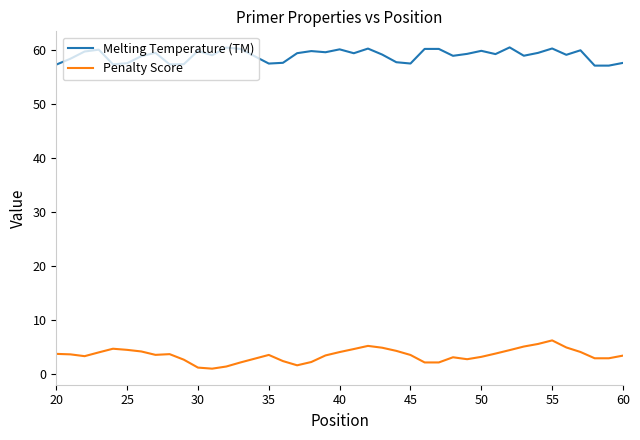

True or false: Penalty Score and Melting Temperature (TM) intersect in this chart.

False